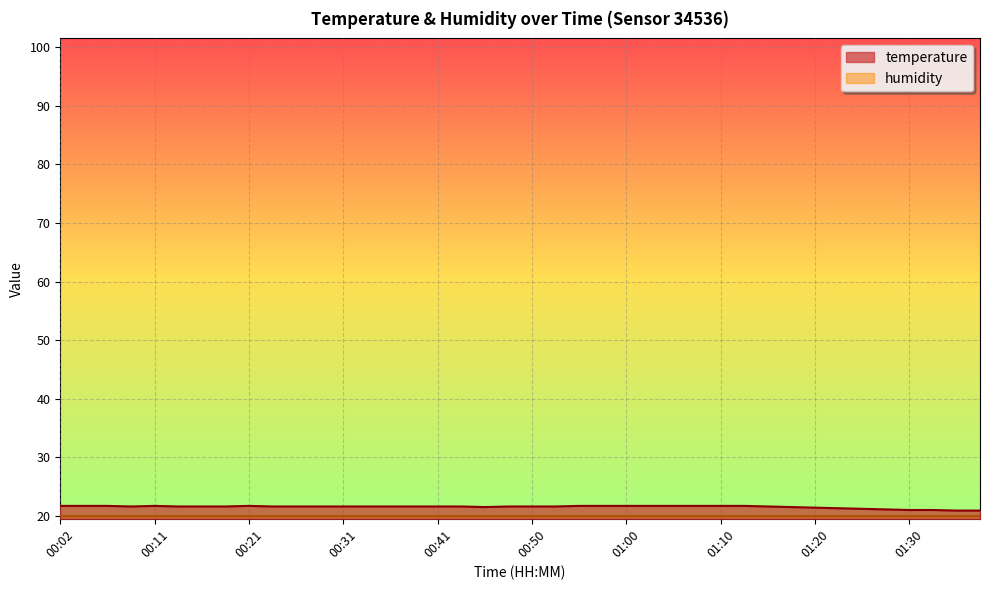

Rank the categories by value from lowest to highest.

01:35, 01:37, 01:30, 01:32, 01:27, 01:25, 01:22, 01:20, 00:46, 01:18, 00:09, 00:14, 00:16, 00:19, 00:24, 00:26, 00:28, 00:31, 00:33, 00:36, 00:38, 00:41, 00:43, 00:48, 00:50, 00:53, 01:15, 00:02, 00:04, 00:07, 00:11, 00:21, 00:55, 00:58, 01:00, 01:03, 01:05, 01:08, 01:10, 01:13